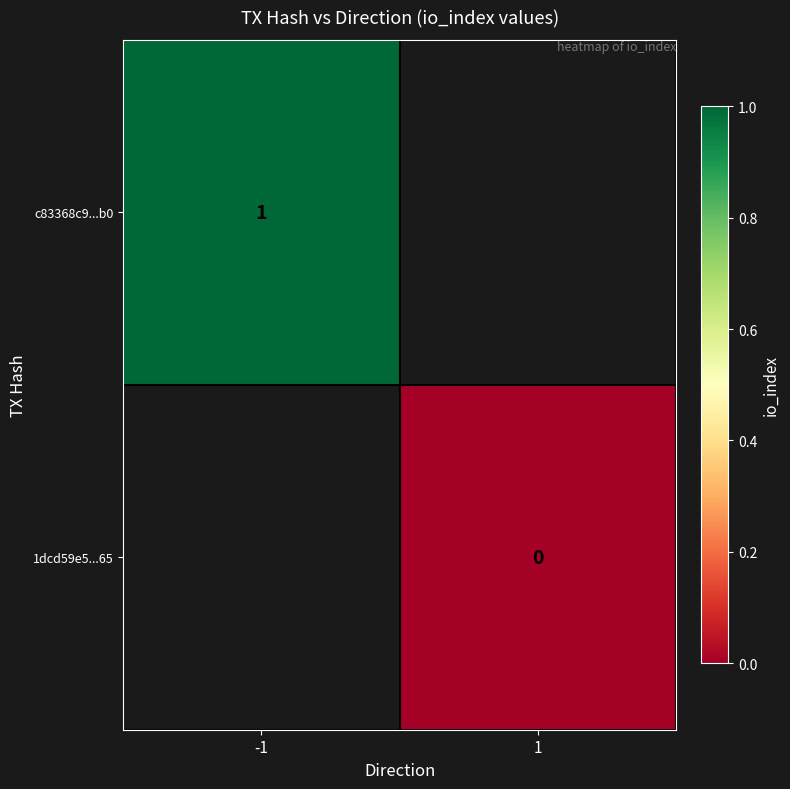

How many series are shown in this chart?

2